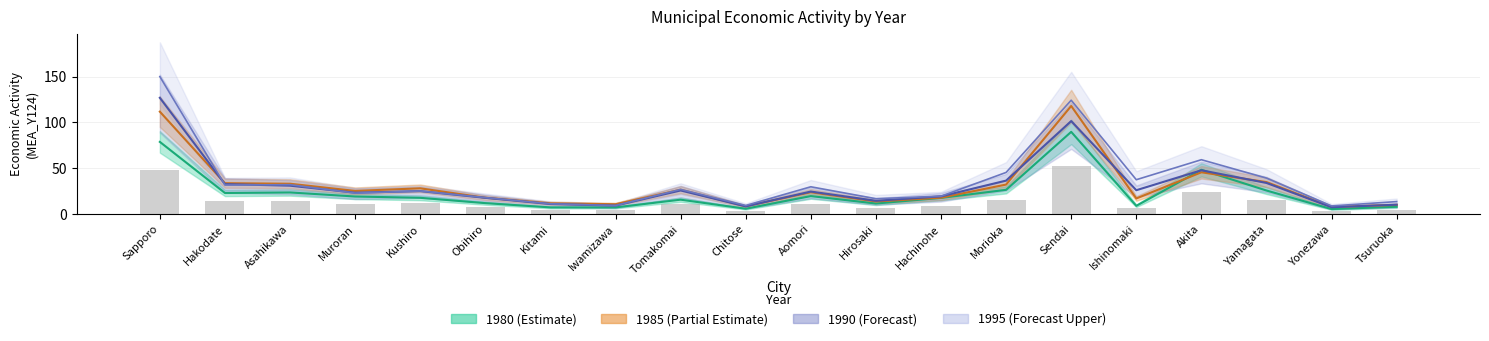

What are all the series names shown in the legend?

1980, 1985, 1990, 1995